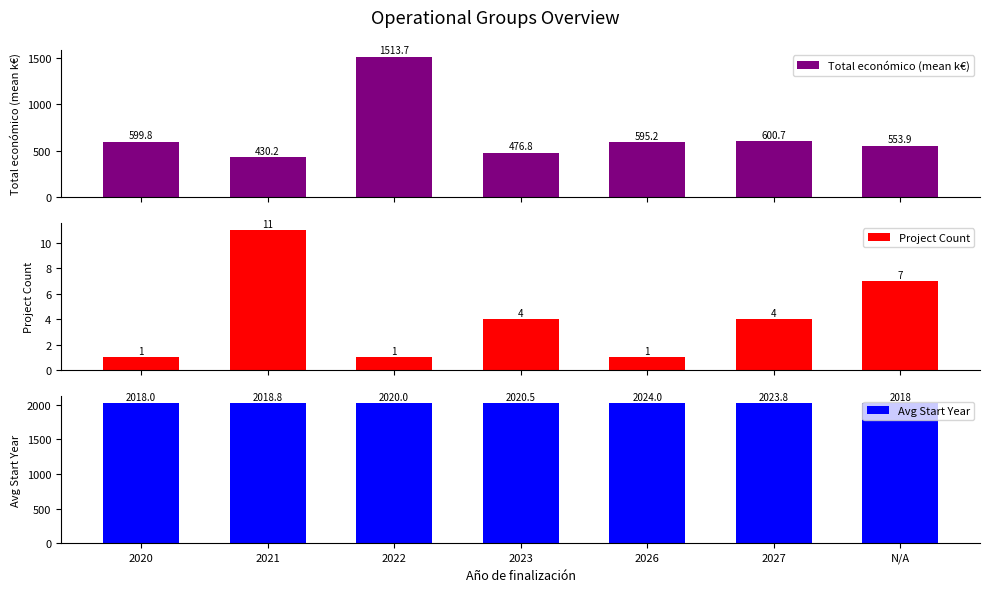

Reading left to right, what are all the values shown in this chart?

Total económico (mean k€): 599.8	430.2	1513.7	476.8	595.2	600.7	553.9
Project Count: 1.0	11.0	1.0	4.0	1.0	4.0	7.0
Avg Start Year: 2018.0	2018.8	2020.0	2020.5	2024.0	2023.8	2018.0